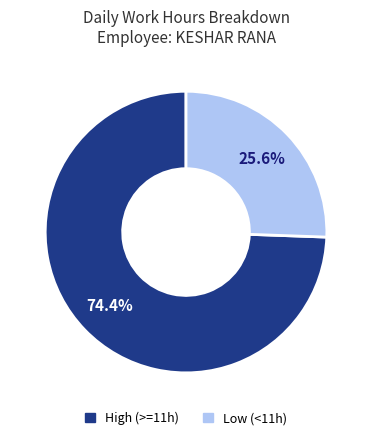

Which category has the biggest portion of the pie?

High (>=11h)